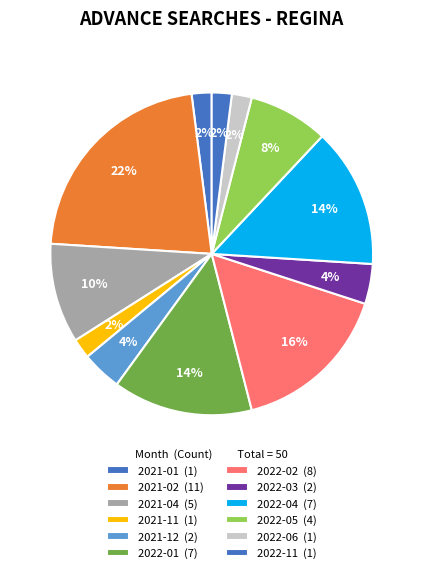

Is there a majority slice in this chart?

No